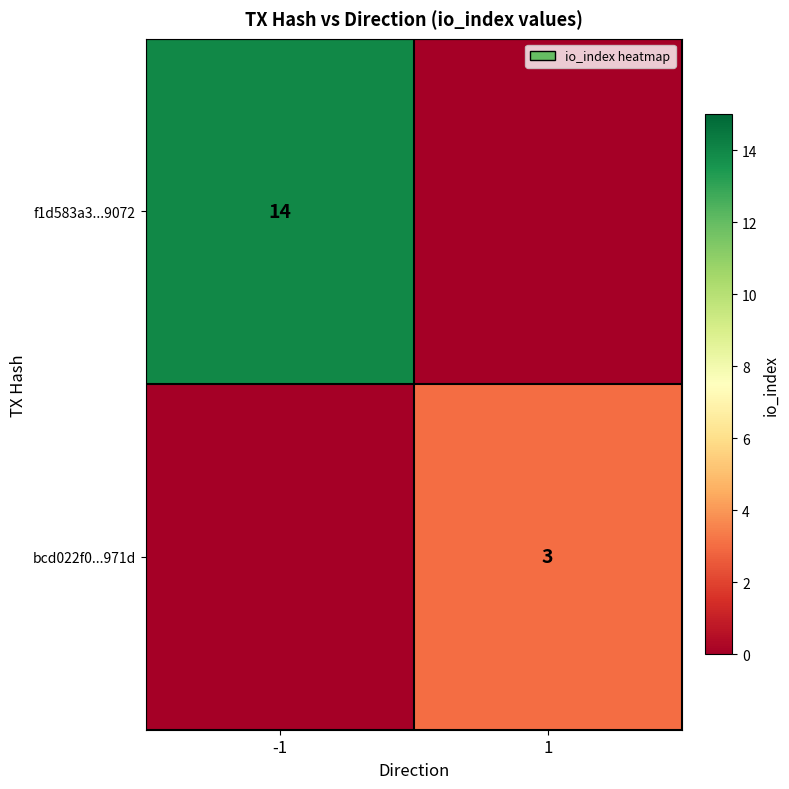

The bcd022f0...971d series shows 4 at 1. True or false?

False